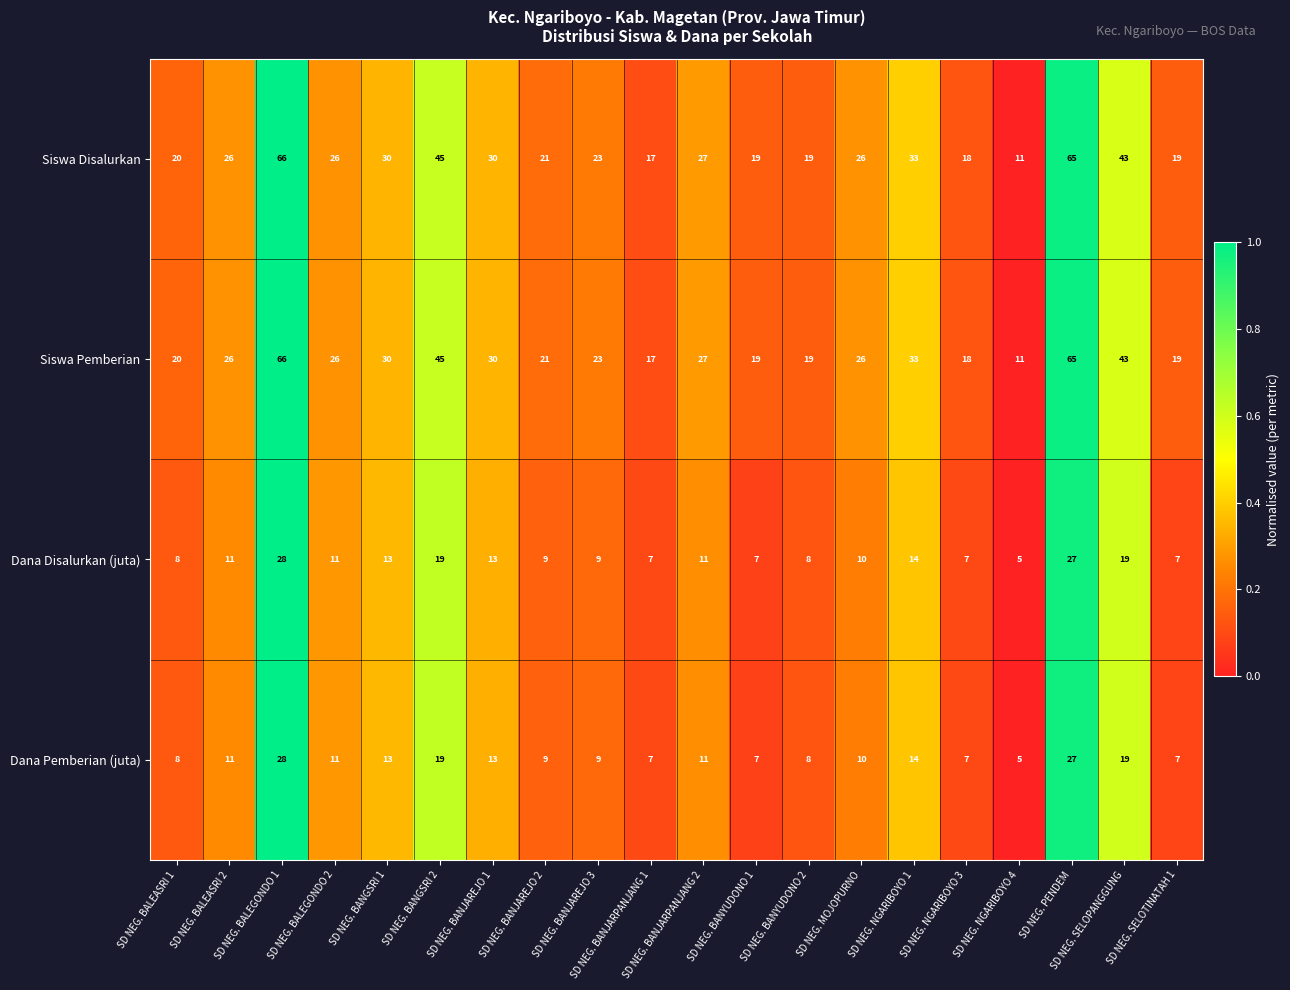

What is the total value across all series at SD NEG. BANJARPANJANG 2?

76